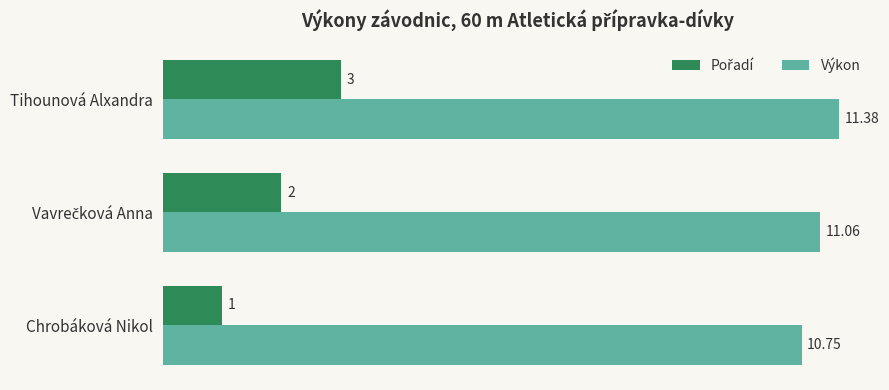

At which category is the sum across all series the highest?

Tihounová Alxandra